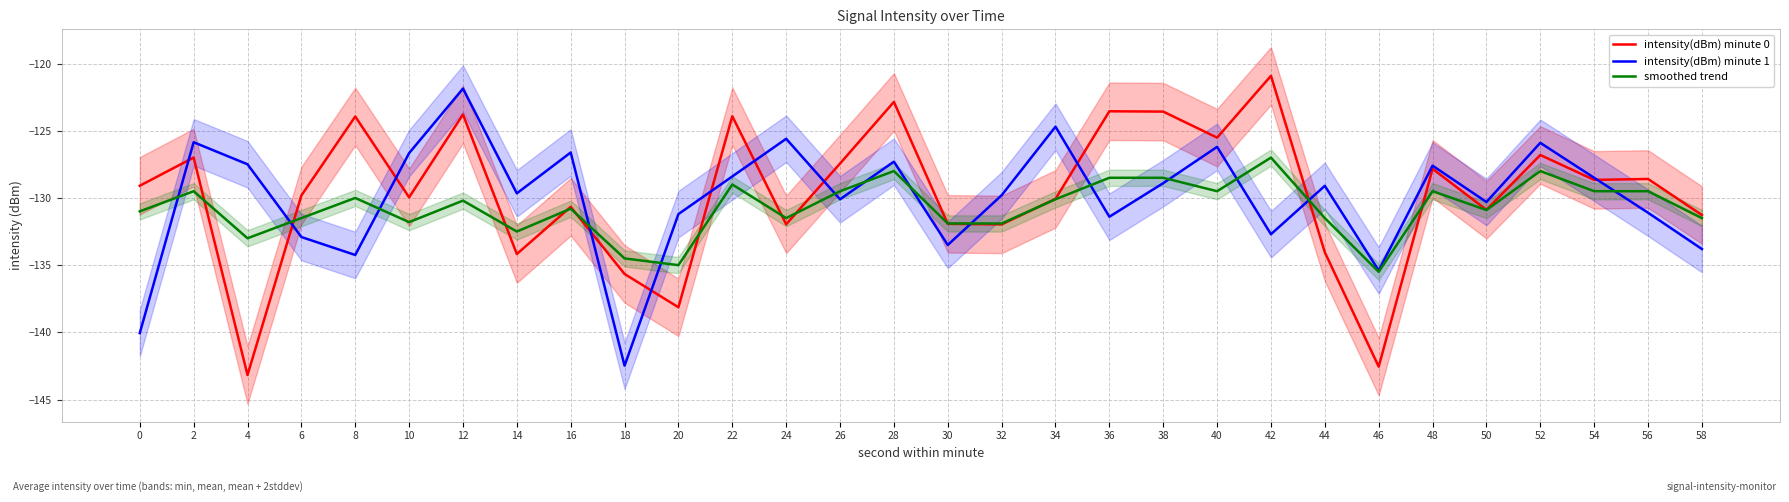

Count the number of data series in this chart.

3